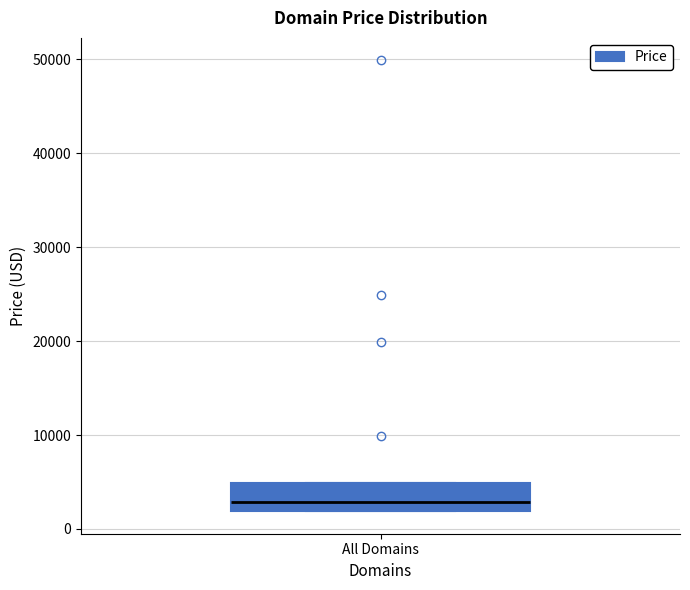

Read this box plot against the y-axis: the position of the median line, the range covered by the box, and the ends of both whiskers. The values are not printed on the chart, so give them approximately, as read against the axis.

median 3000, box 2000 to 5000, whiskers 2000 to 5000